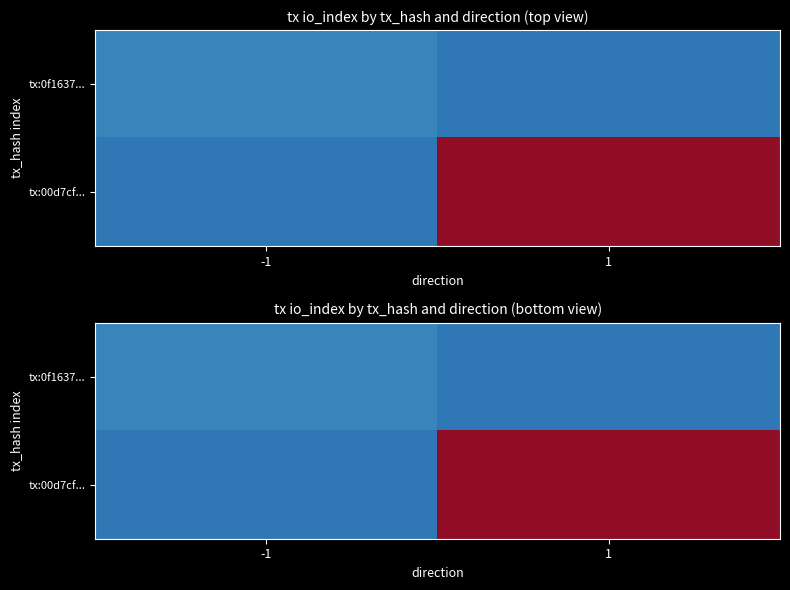

At which category does the chart reach its peak across all series?

1